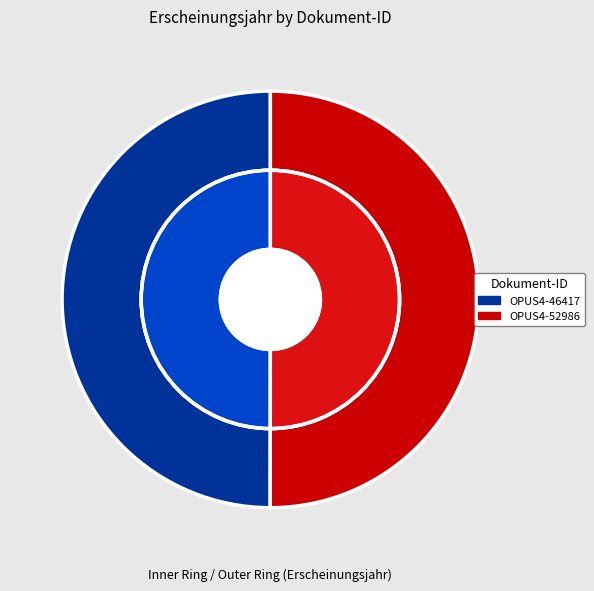

The OPUS4-52986 slice represents 50% of the pie. True or false?

True